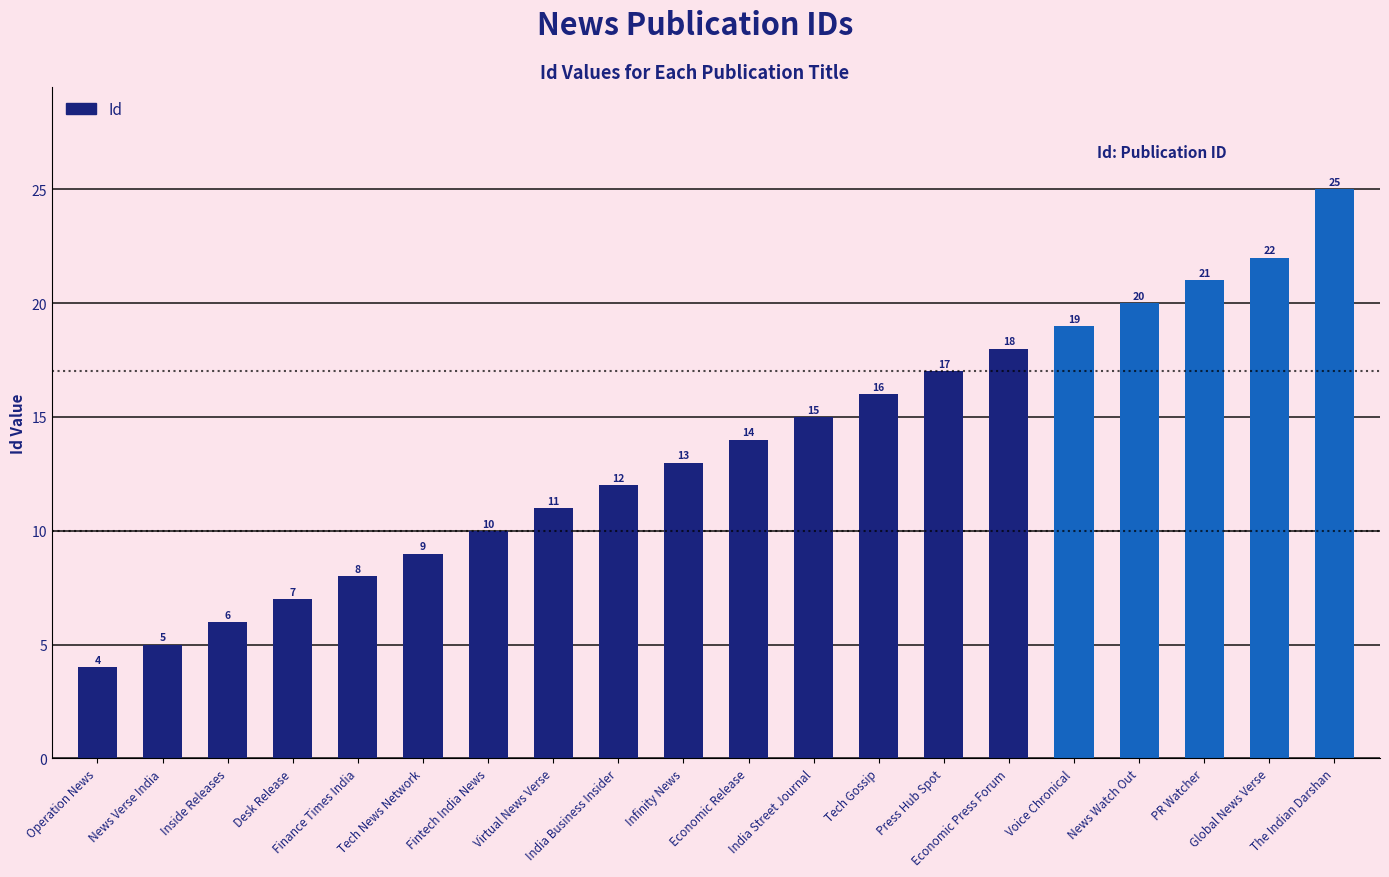

What is the change in value from Inside Releases to Voice Chronical?

+13